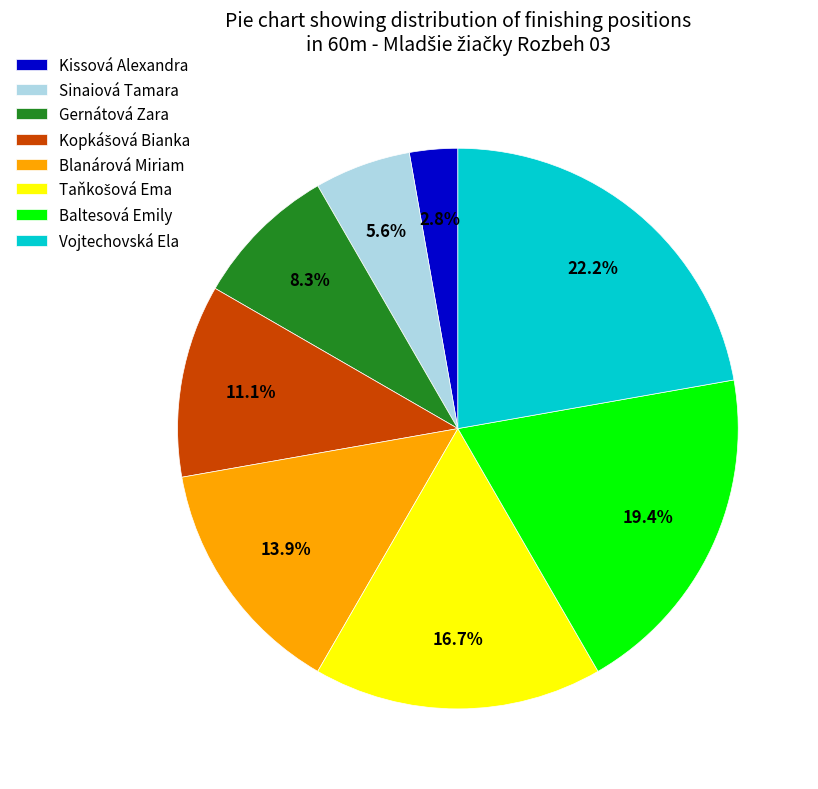

What is the smallest slice in the pie chart?

Kissová Alexandra